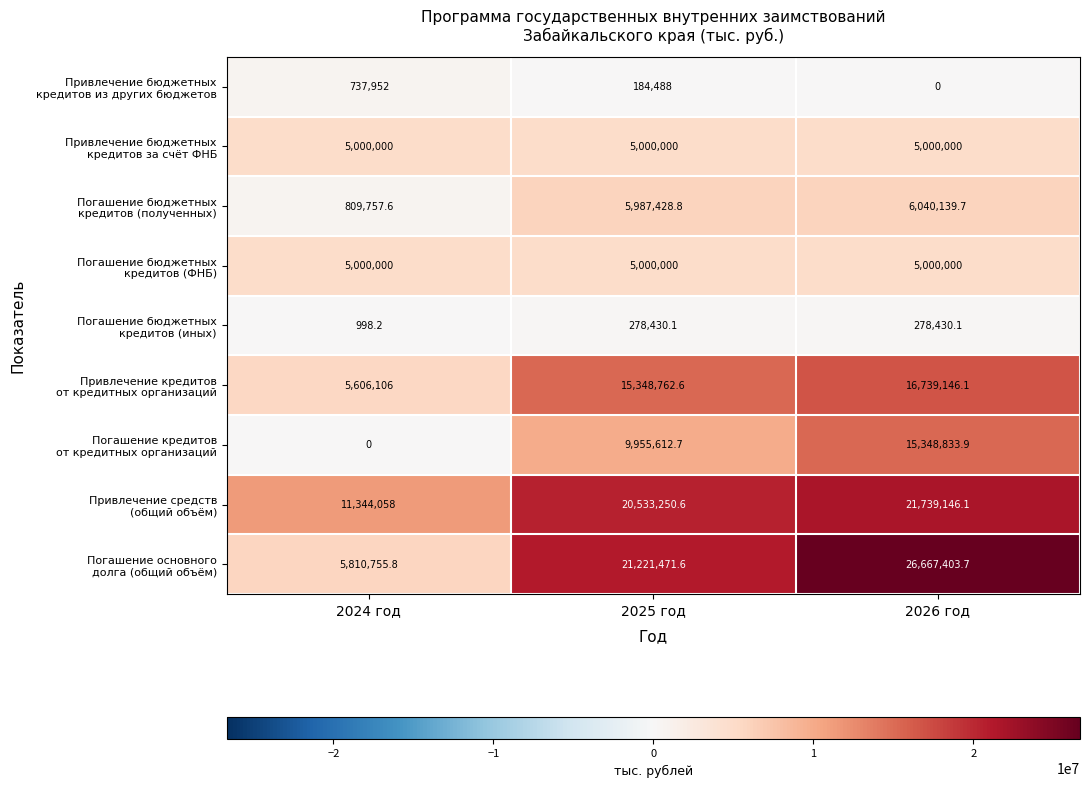

At which category is the sum across all series the highest?

2026 год